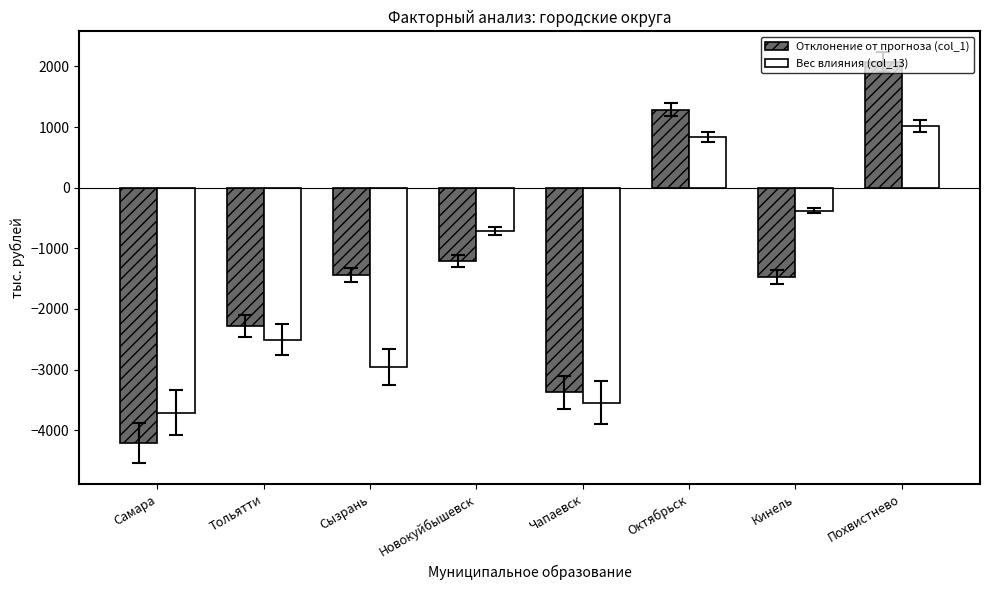

What is the sum of all Вес влияния (col_13) values?

-11967.1